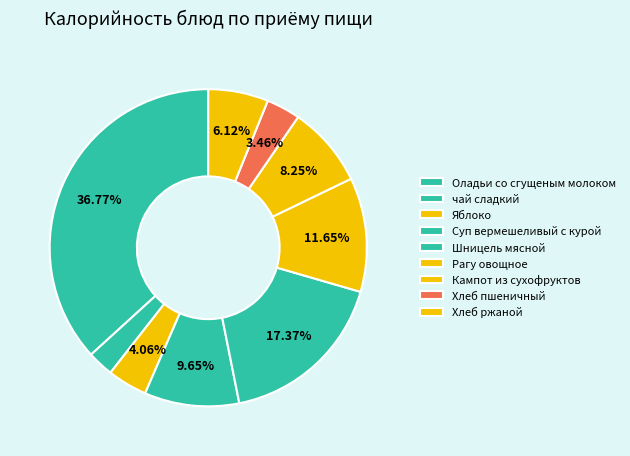

To the nearest percent, what is the combined percentage of Хлеб ржаной and Шницель мясной?

23%